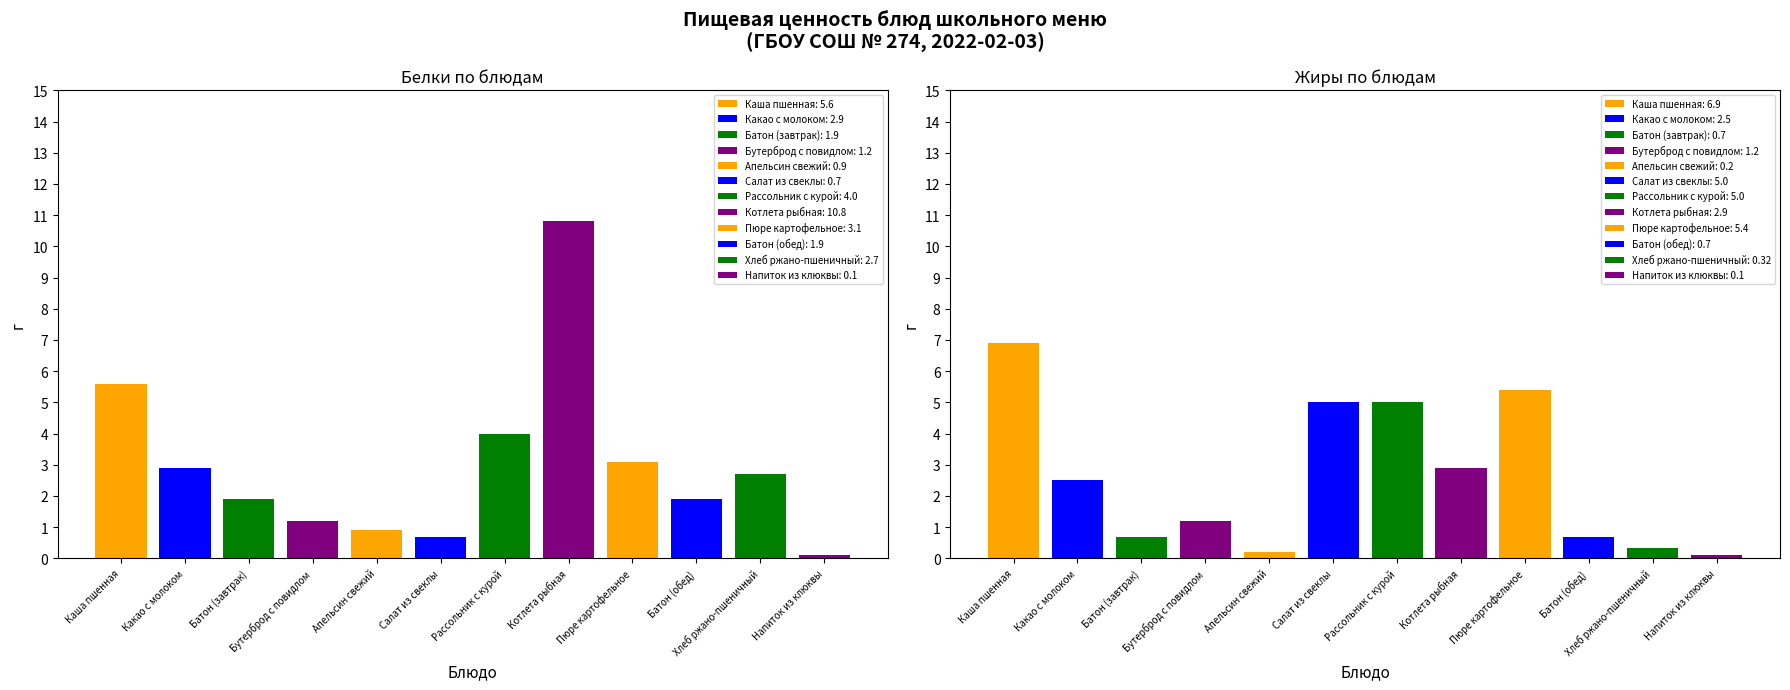

True or false: Белки has a value of 1.9 at Батон (завтрак).

True